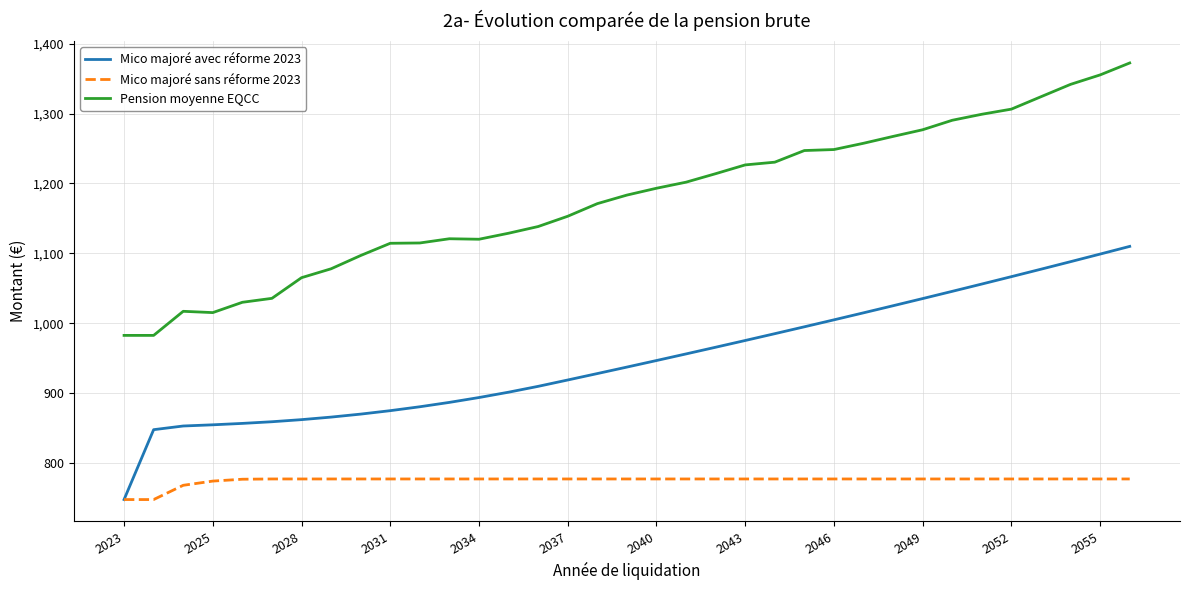

Which series has the largest total across all categories?

Pension moyenne EQCC